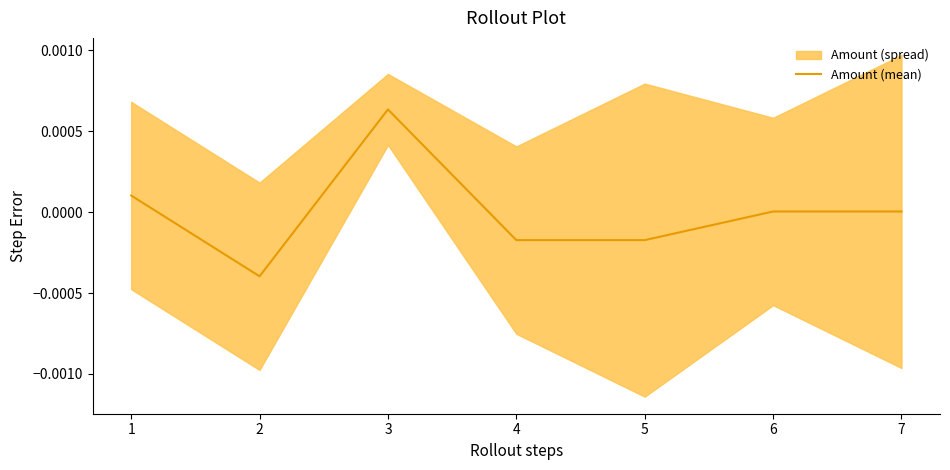

Where is the first local maximum?

3